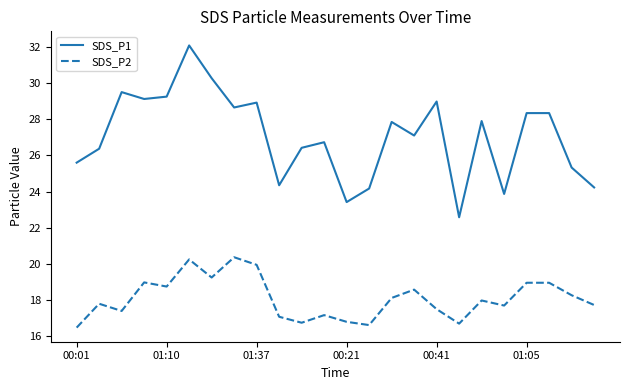

What is the minimum value for SDS_P1?

22.6